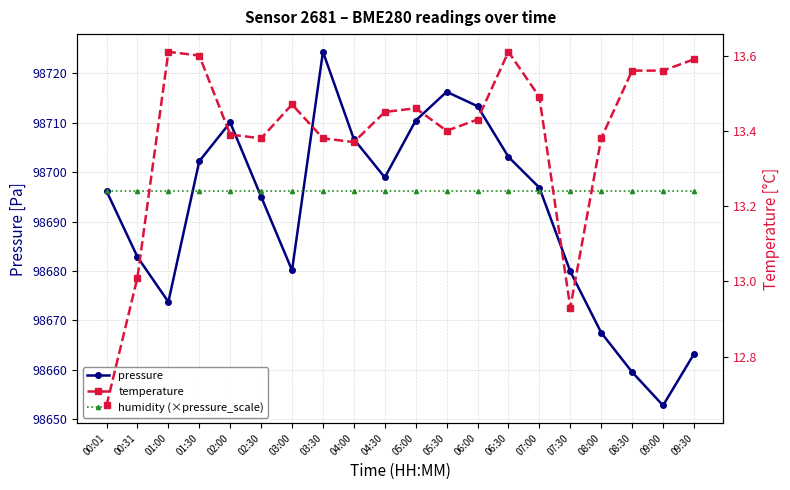

Rank the series by their maximum value, from lowest to highest.

temperature, humidity (×pressure_scale), pressure